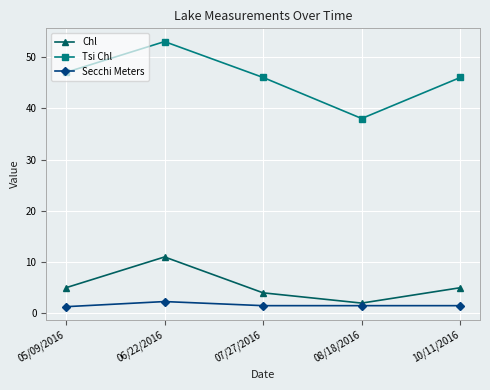

True or false: Tsi Chl has a value of 53.0 at 06/22/2016.

True